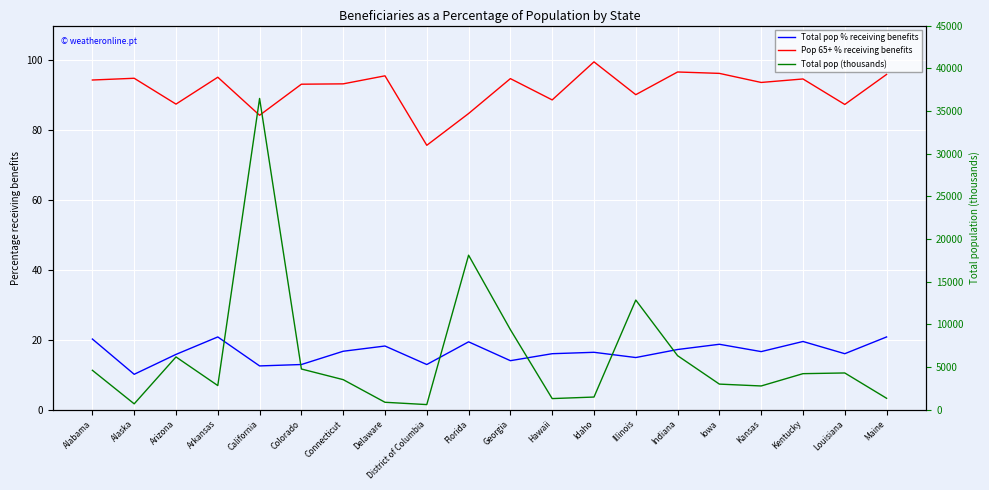

Which category has the highest value across all series?

California